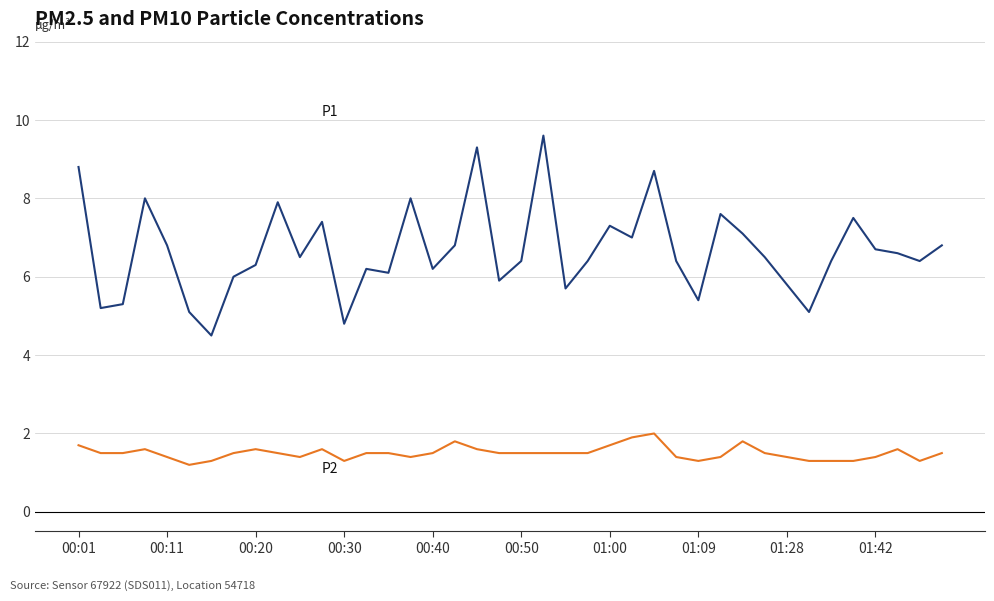

What is the minimum value shown in the chart?

1.2